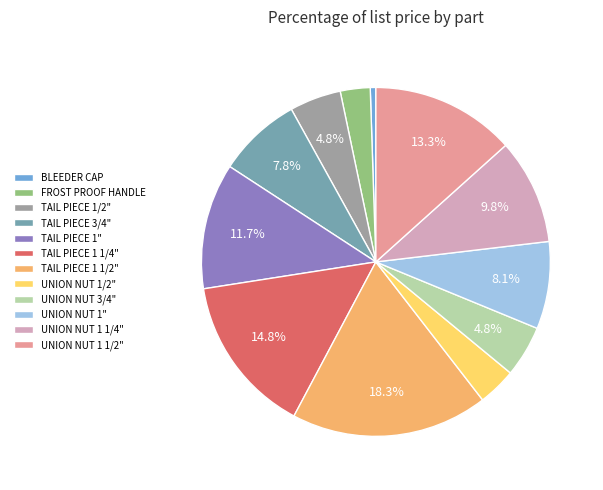

To the nearest percent, what is the difference between the largest and smallest slice percentages?

18%